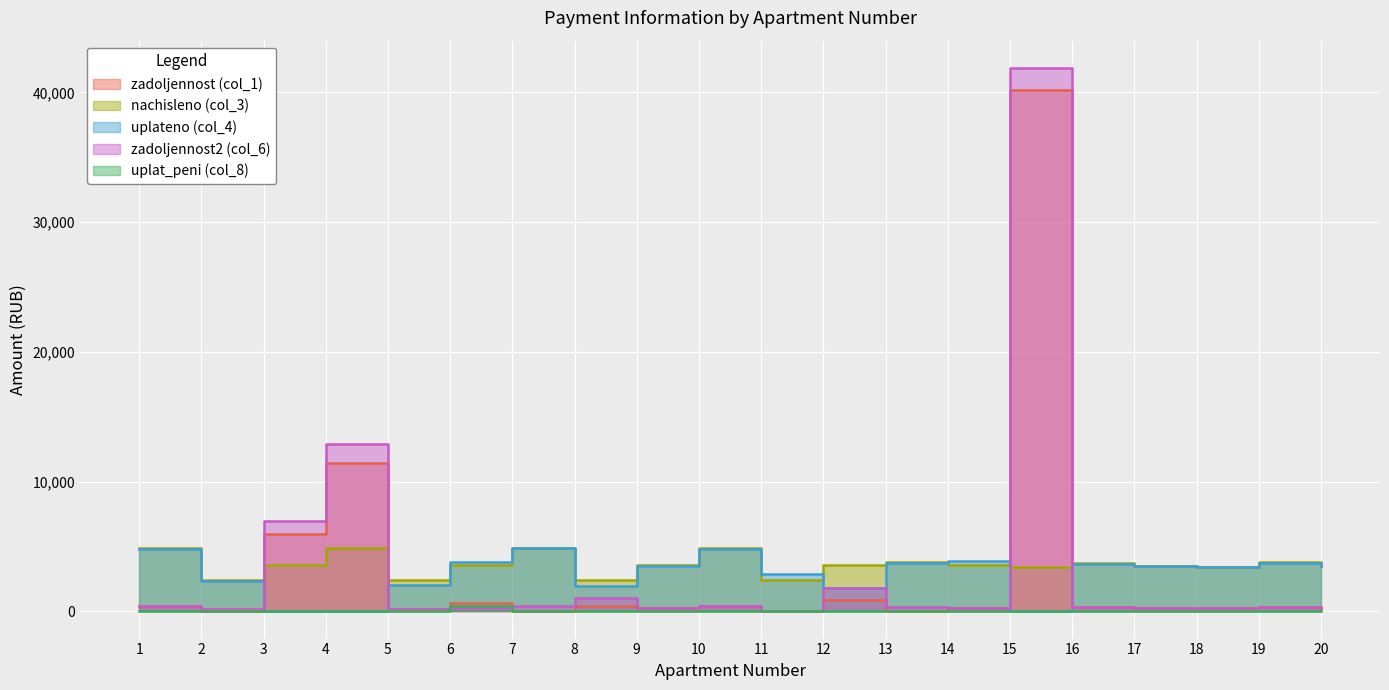

At which category does zadoljennost2 (col_6) reach its first local peak?

4